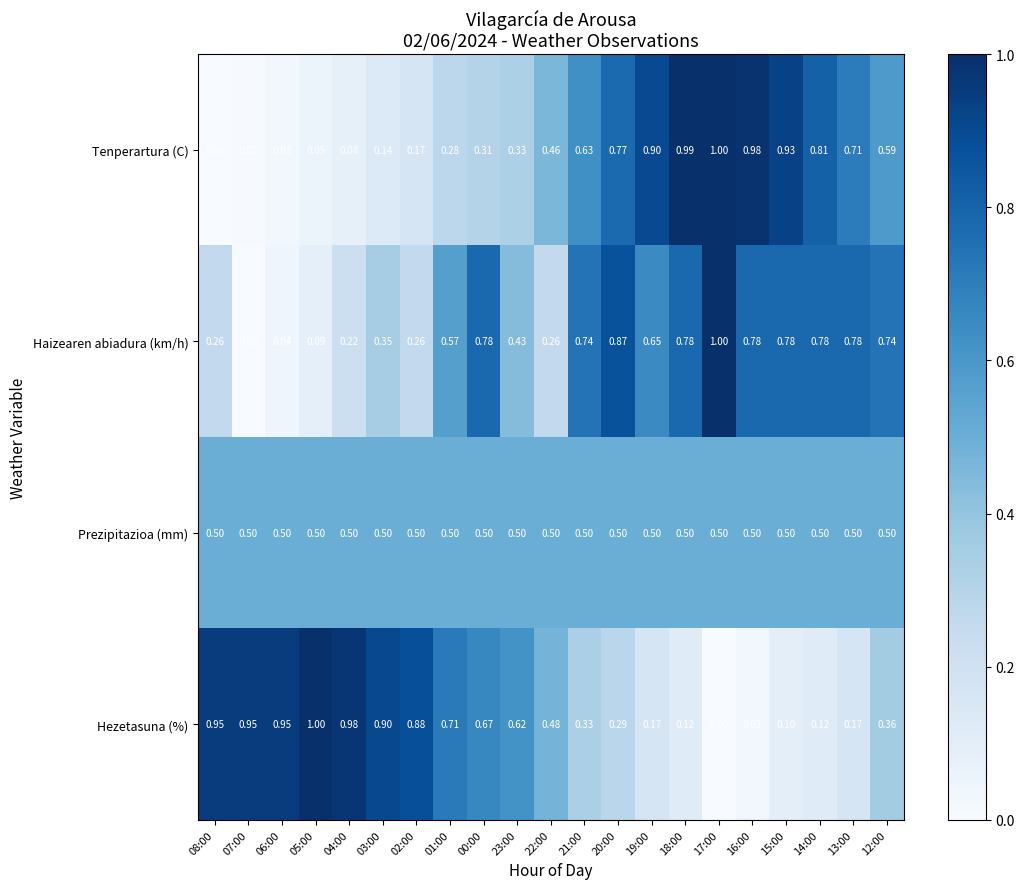

Which series changed the most between 00:00 and 23:00?

Haizearen abiadura (km/h)